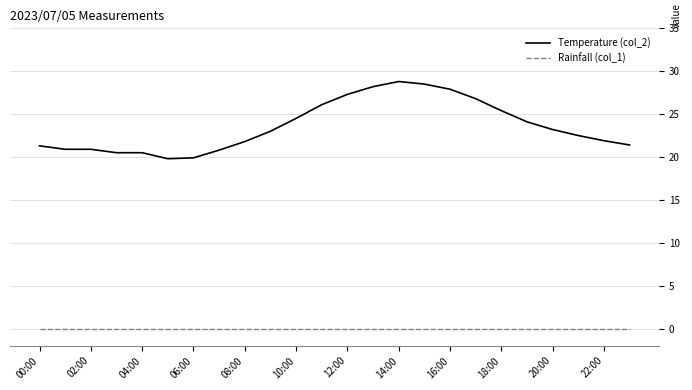

True or false: Rainfall (col_1) and Temperature (col_2) intersect in this chart.

False